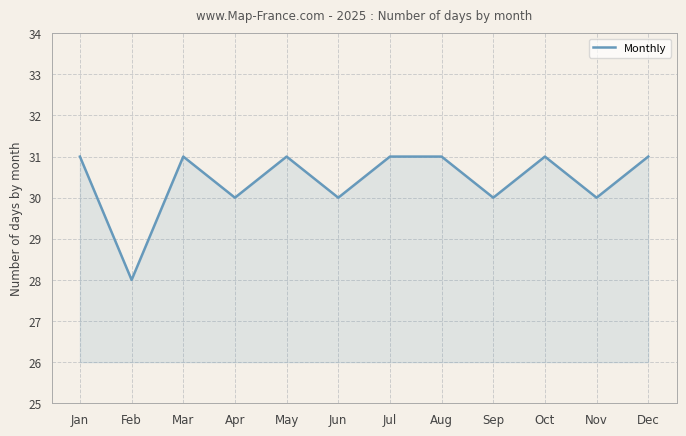

What is the change in value from Apr to Jul?

+1